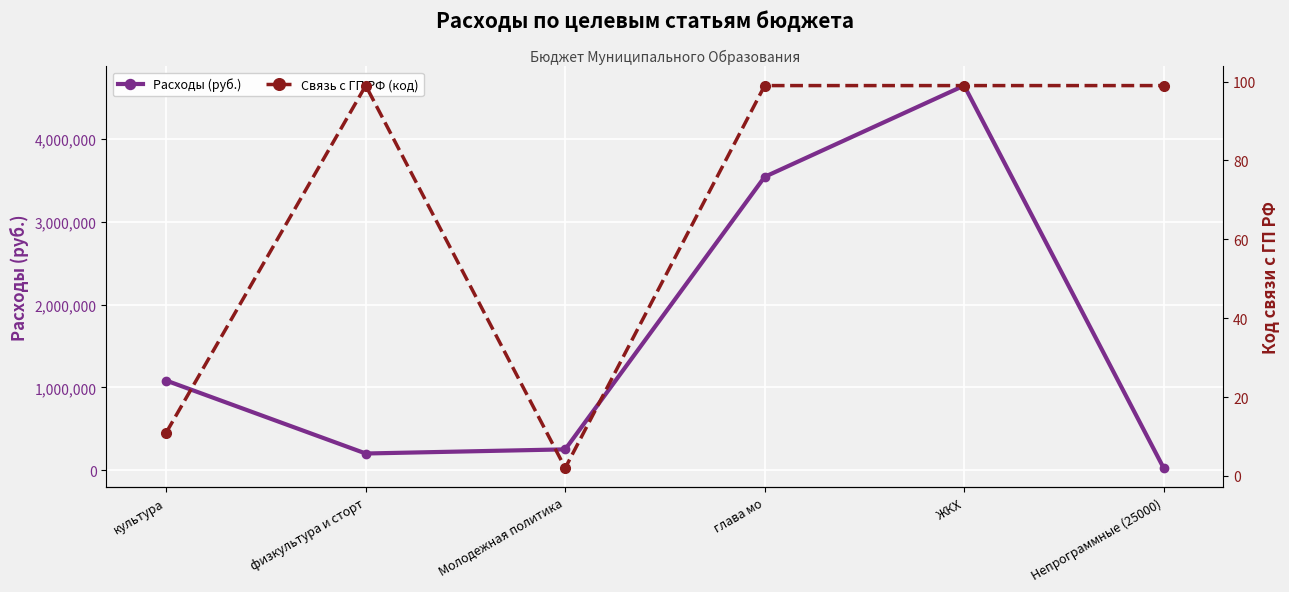

What is the total value across all series at Непрограммные (25000)?

25099.0